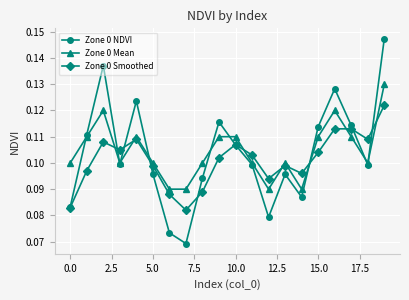

Which series has the widest spread of values?

Zone 0 NDVI